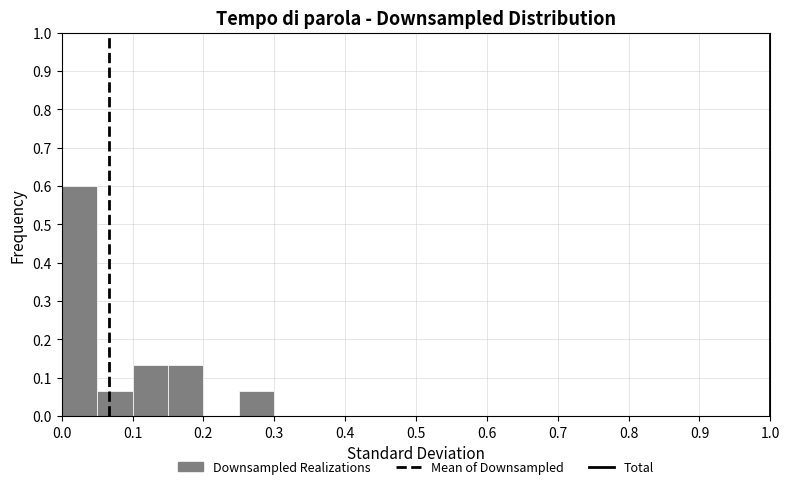

Reading left to right, transcribe this chart: for each bar, give the range it covers on the x-axis and its height. The values are not printed on the chart, so give them approximately, as read against the axis.

0.00 to 0.05: 0.60
0.05 to 0.10: 0.07
0.10 to 0.15: 0.13
0.15 to 0.20: 0.13
0.20 to 0.25: 0
0.25 to 0.30: 0.07
0.30 to 0.35: 0
0.35 to 0.40: 0
0.40 to 0.45: 0
0.45 to 0.50: 0
0.50 to 0.55: 0
0.55 to 0.60: 0
0.60 to 0.65: 0
0.65 to 0.70: 0
0.70 to 0.75: 0
0.75 to 0.80: 0
0.80 to 0.85: 0
0.85 to 0.90: 0
0.90 to 0.95: 0
0.95 to 1.00: 0